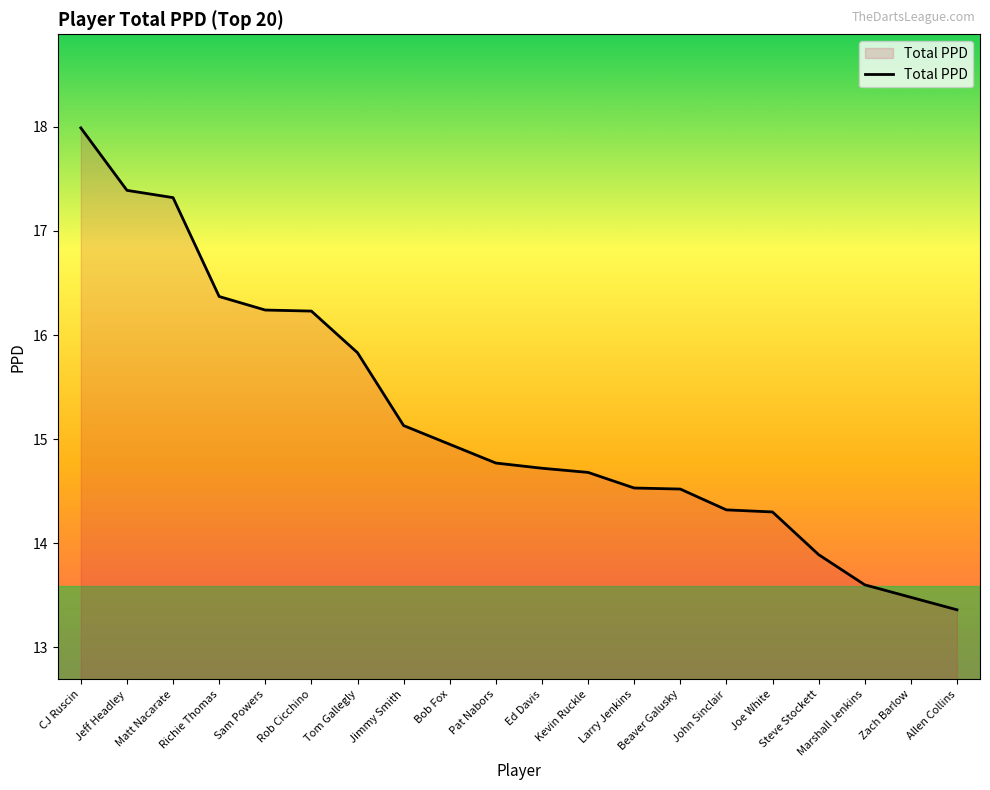

At which category does the chart reach its peak across all series?

CJ Ruscin